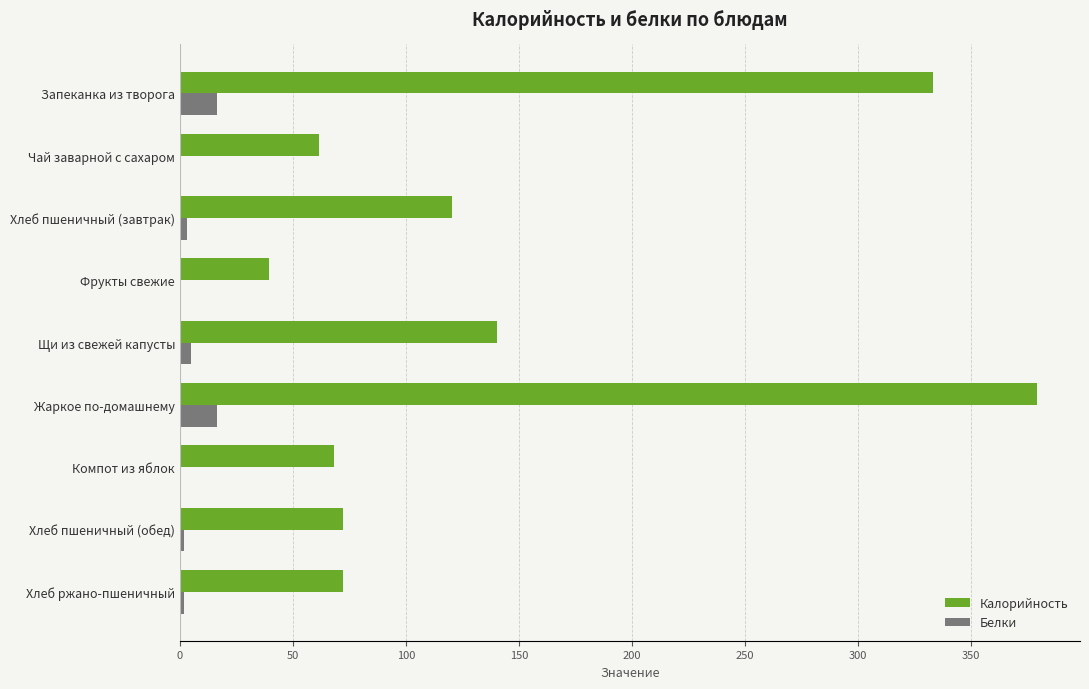

Which series has the largest total across all categories?

Калорийность